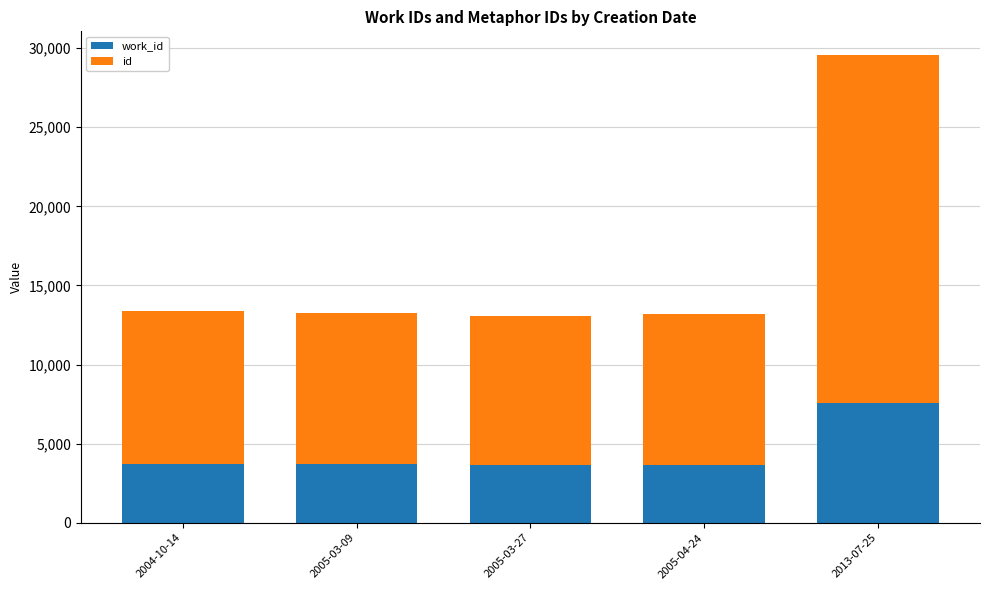

How many bars are there in total?

5